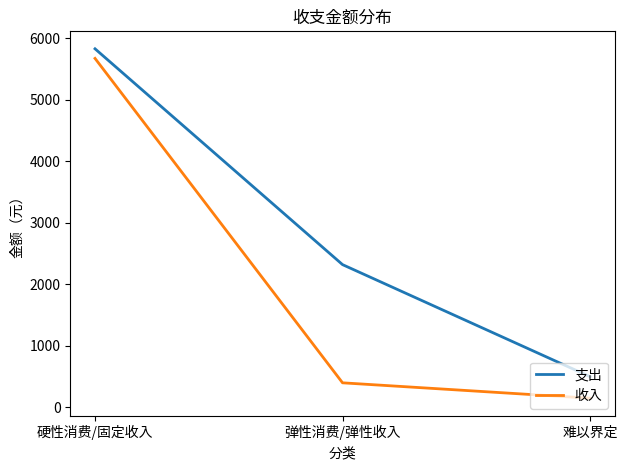

Which series has the largest range (max minus min)?

收入